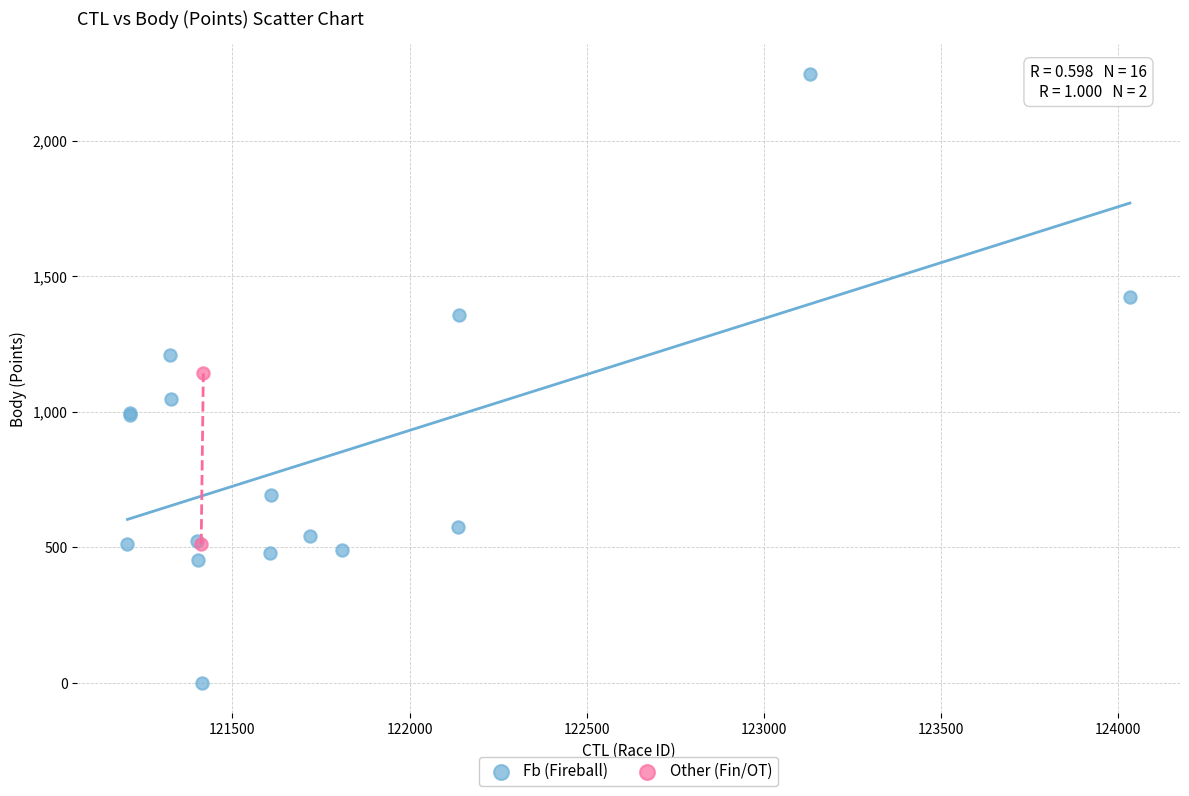

What are all the series names shown in the legend?

Fb (Fireball), Other (Fin/OT)